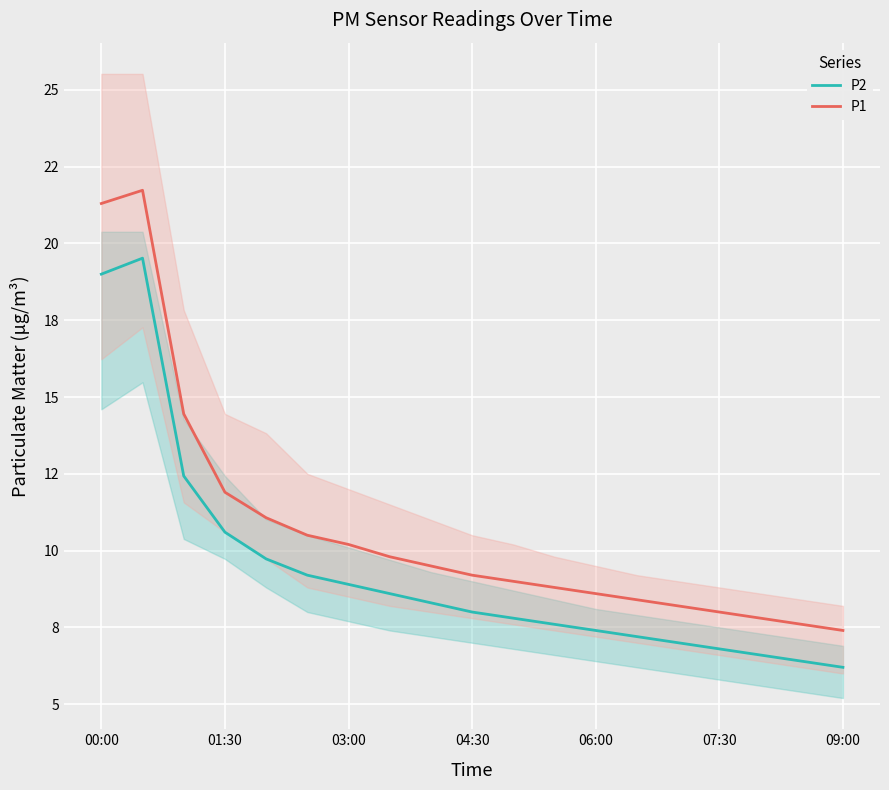

How many data points in P1 are above 9?

10